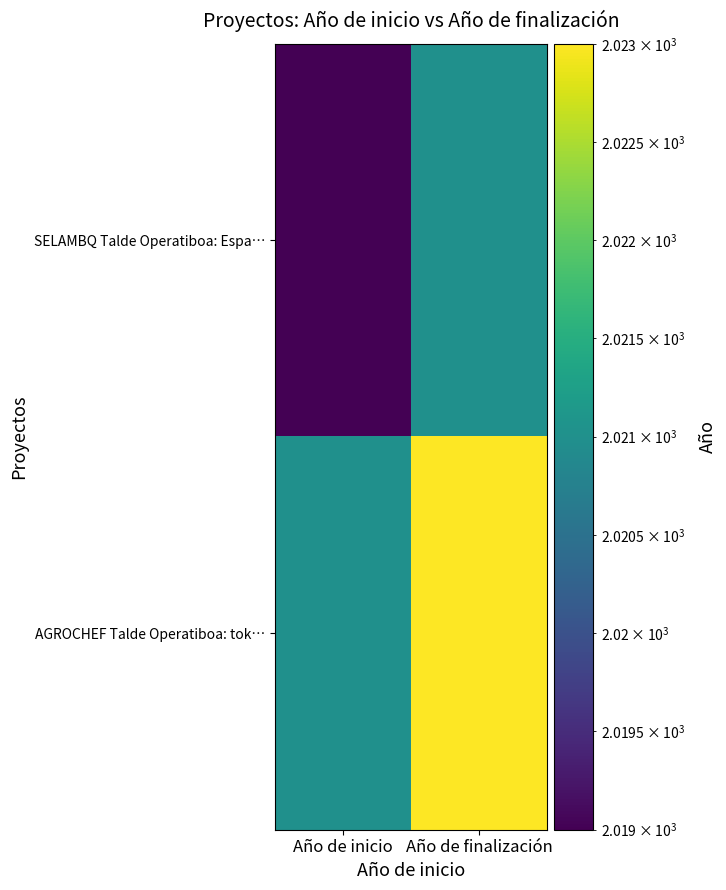

Which series has the largest total across all categories?

AGROCHEF Talde Operatiboa: tok…